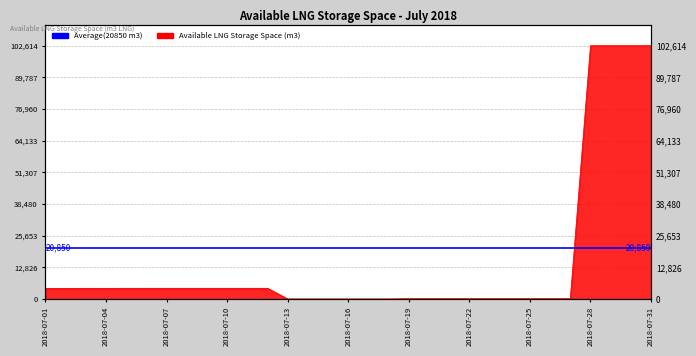

Which label corresponds to the largest value in the chart?

2018-07-28